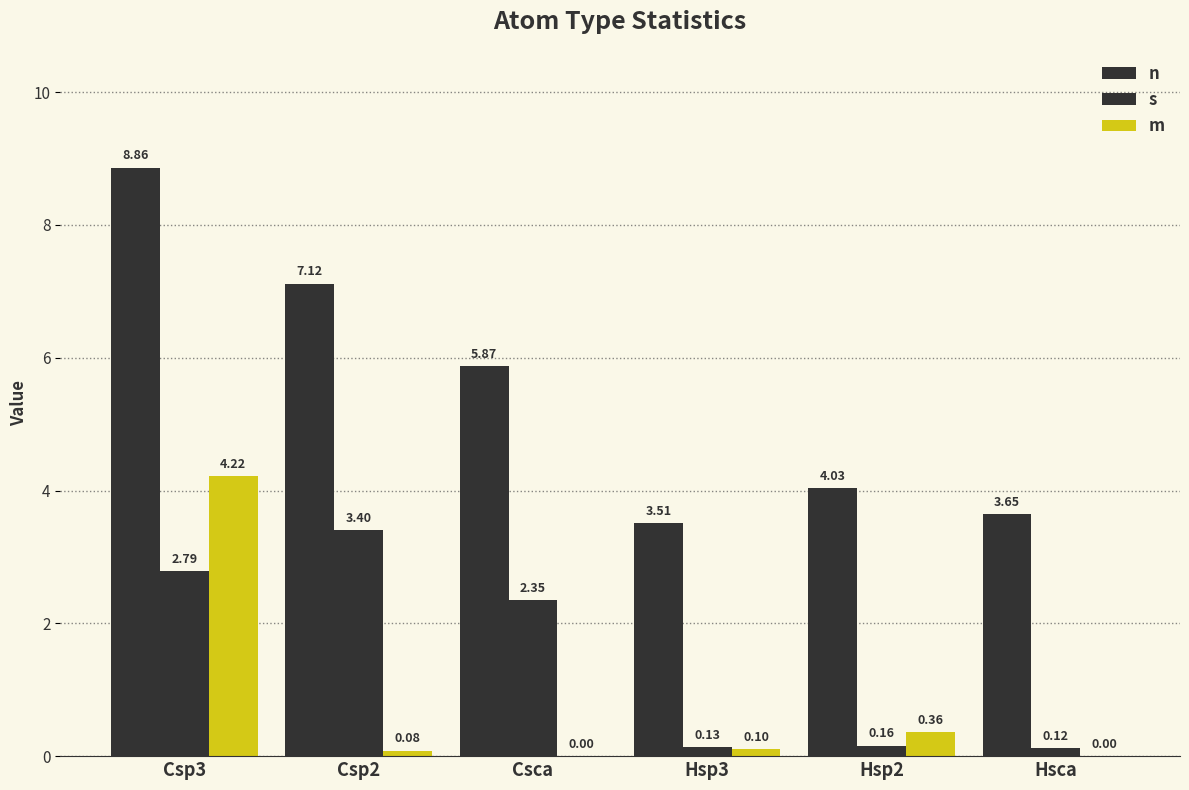

How many data points does each series have?

6